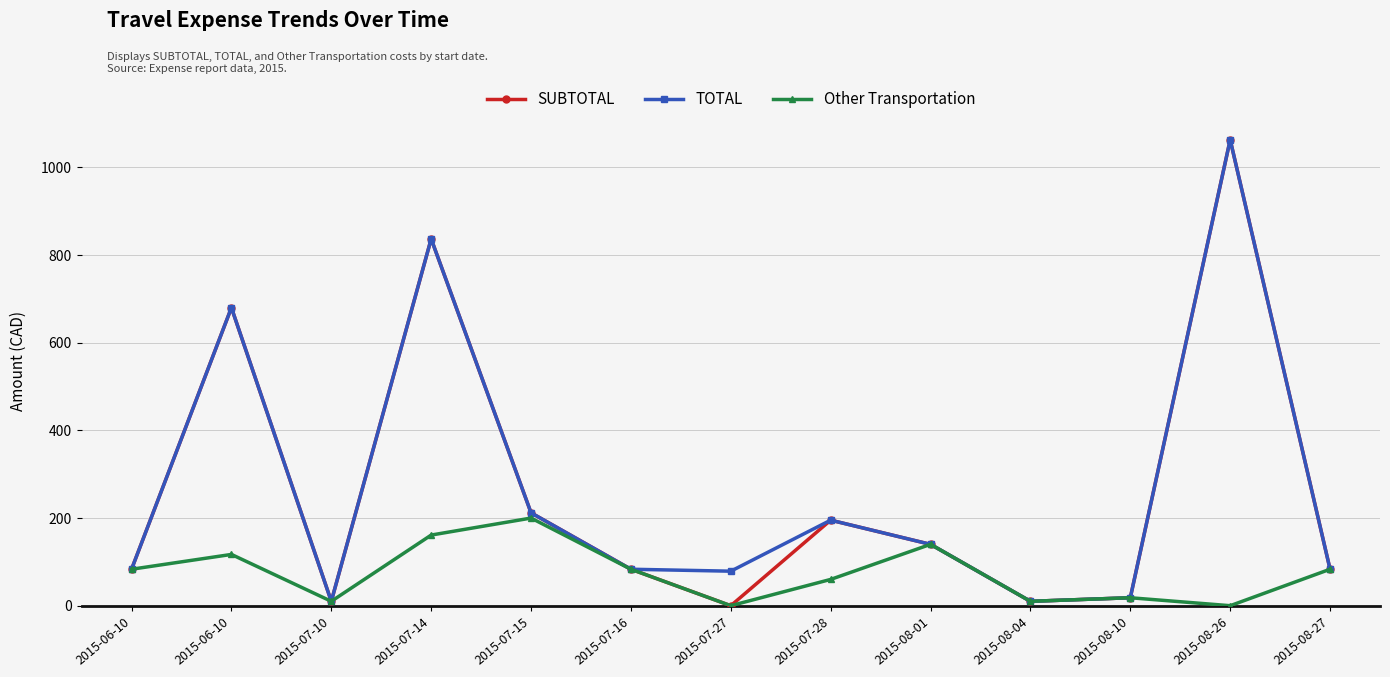

Is this an area chart (filled region under the line)?

No